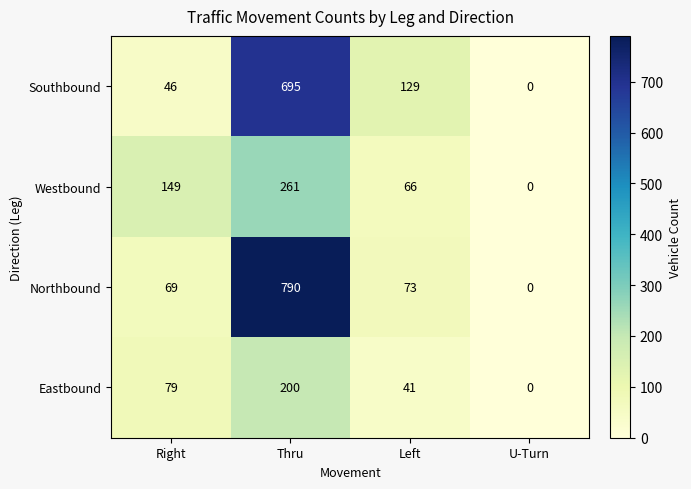

How many Eastbound values are between 41 and 200?

3